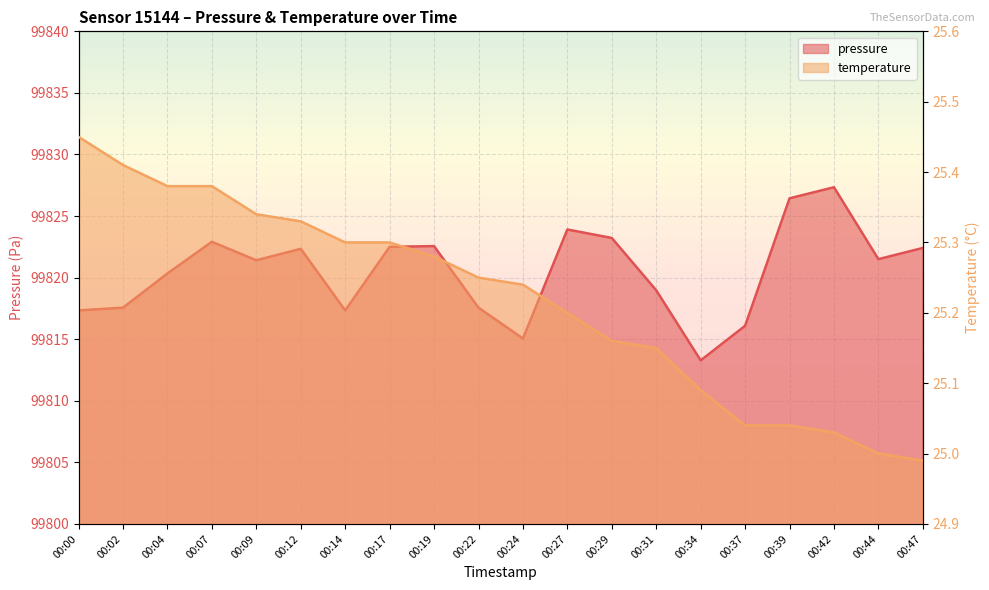

What value does the pressure series have at 00:12?

99822.3